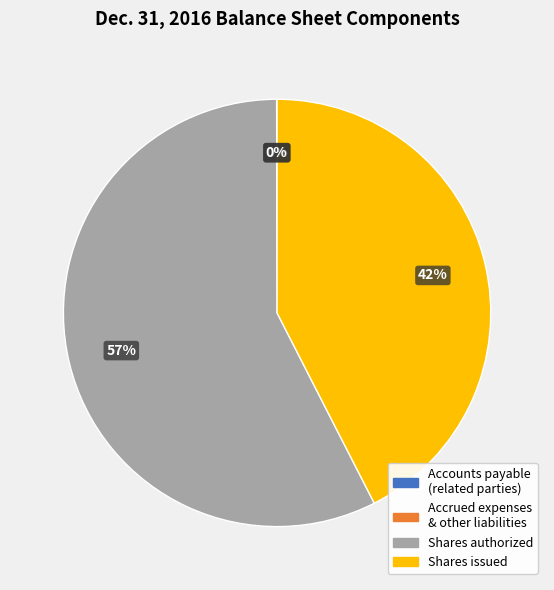

To the nearest percent, what is the average slice percentage?

25%